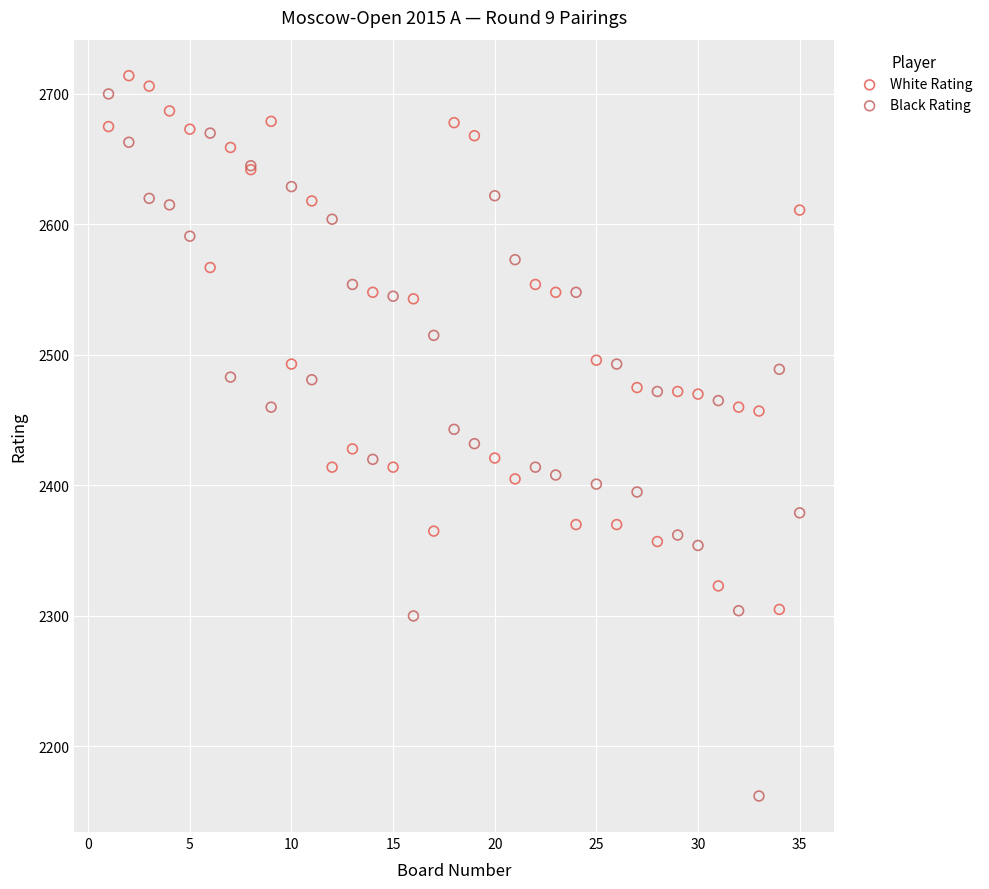

Which series contains the lowest Y value?

Black Rating